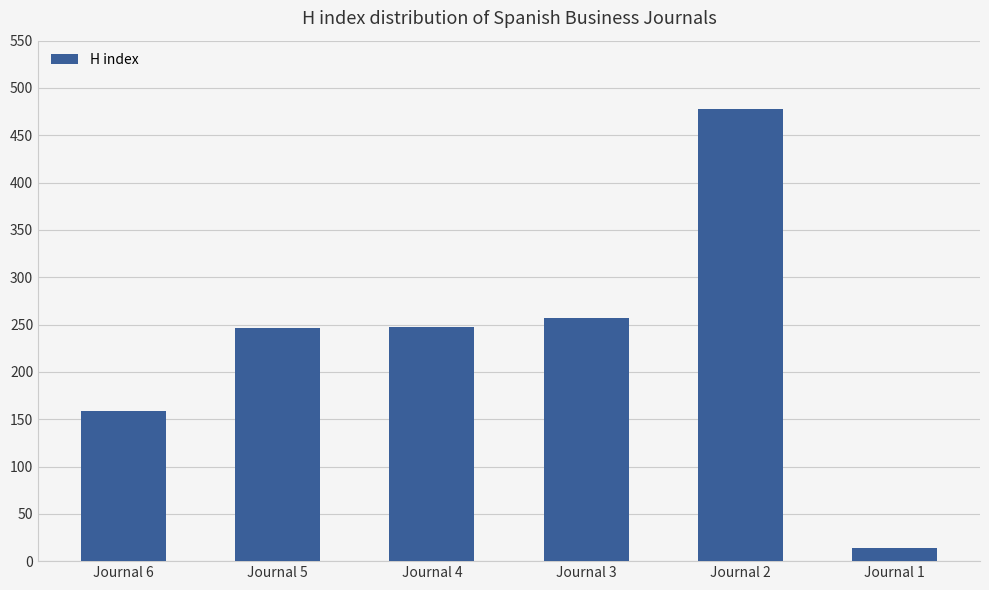

The value at Journal 3 is 257. True or false?

True